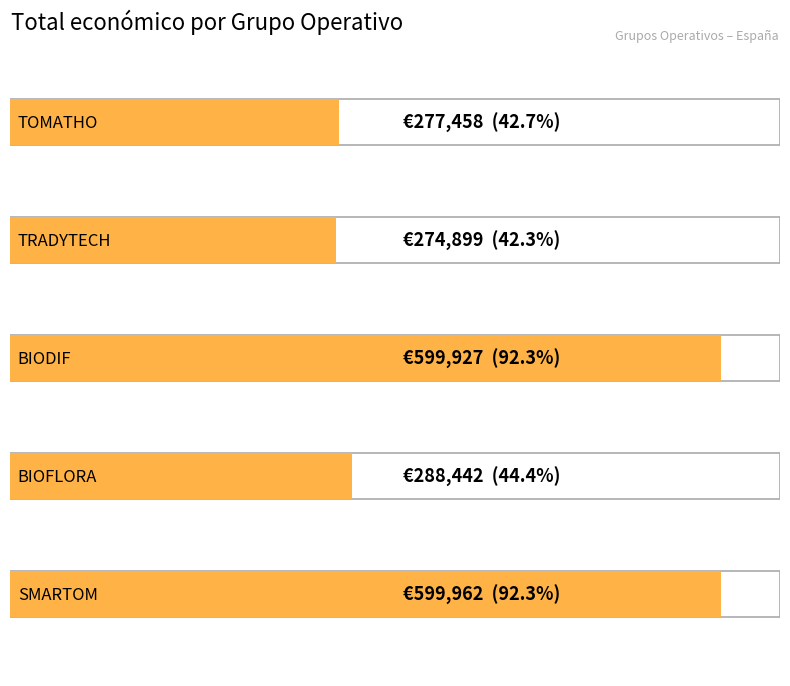

Which has a higher value, Andalucía|Galicia|Madrid (BIODIF) or Andalucía|Extremadura|Galicia (SMARTOM)?

Andalucía|Extremadura|Galicia (SMARTOM)